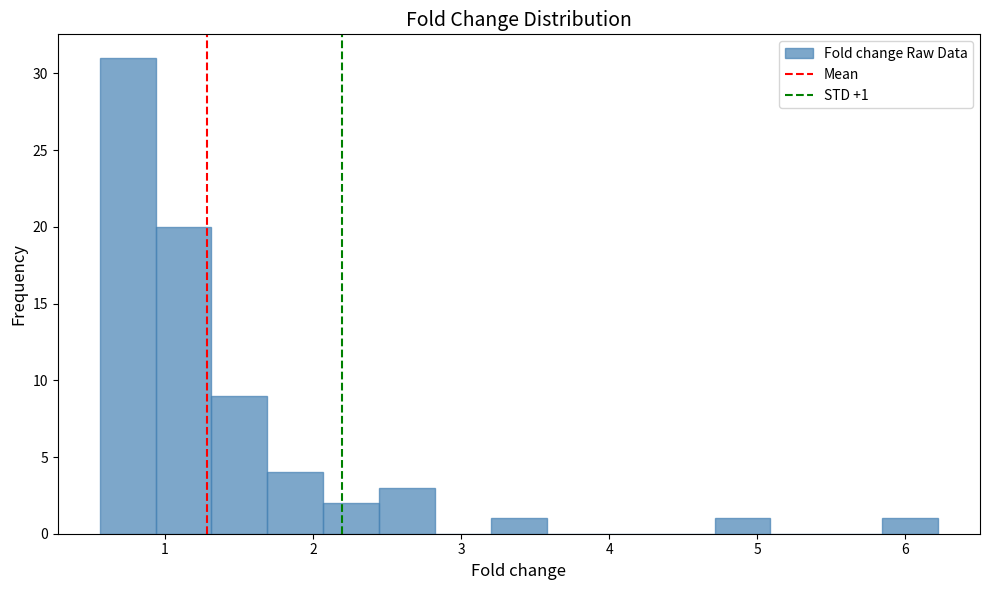

Around what value on the x-axis is the tallest bar? Give the approximate position of its centre, as read against the axis.

0.7